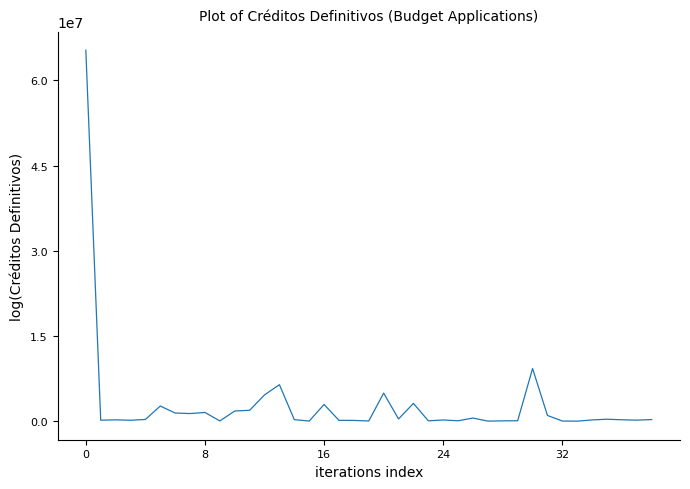

What is the maximum value shown in the chart?

65301849.9